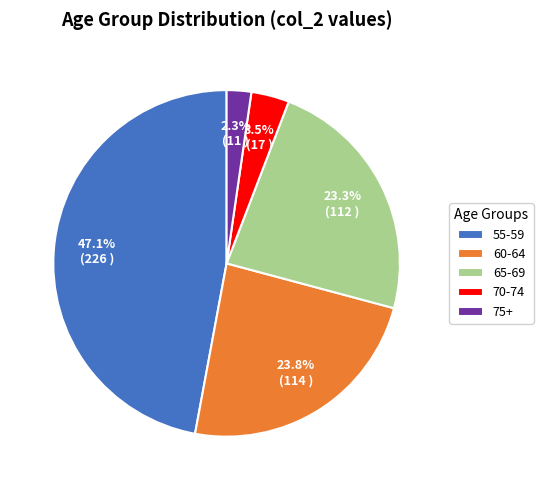

True or false: 65-69 accounts for 18% of the total.

False